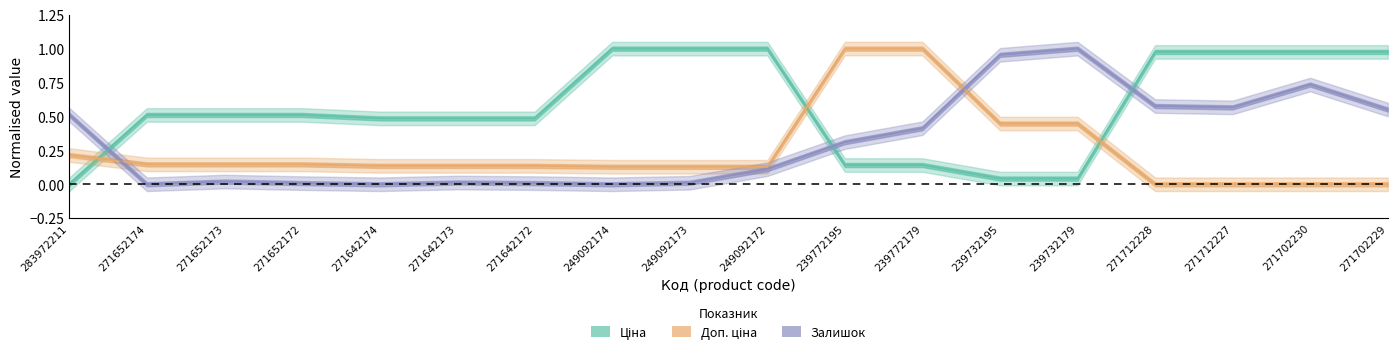

Where is Ціна nearest to the value 0?

283972211